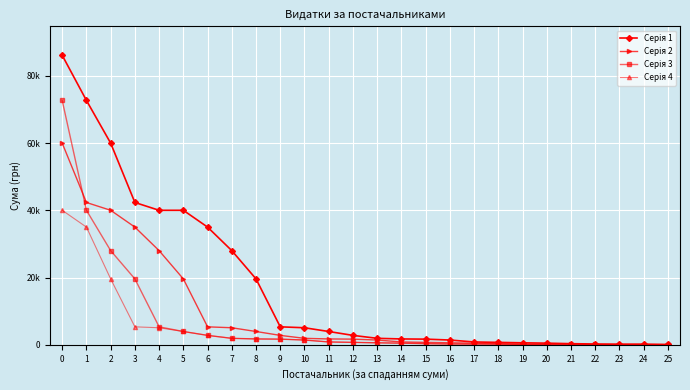

Does the chart have visible grid lines?

Yes